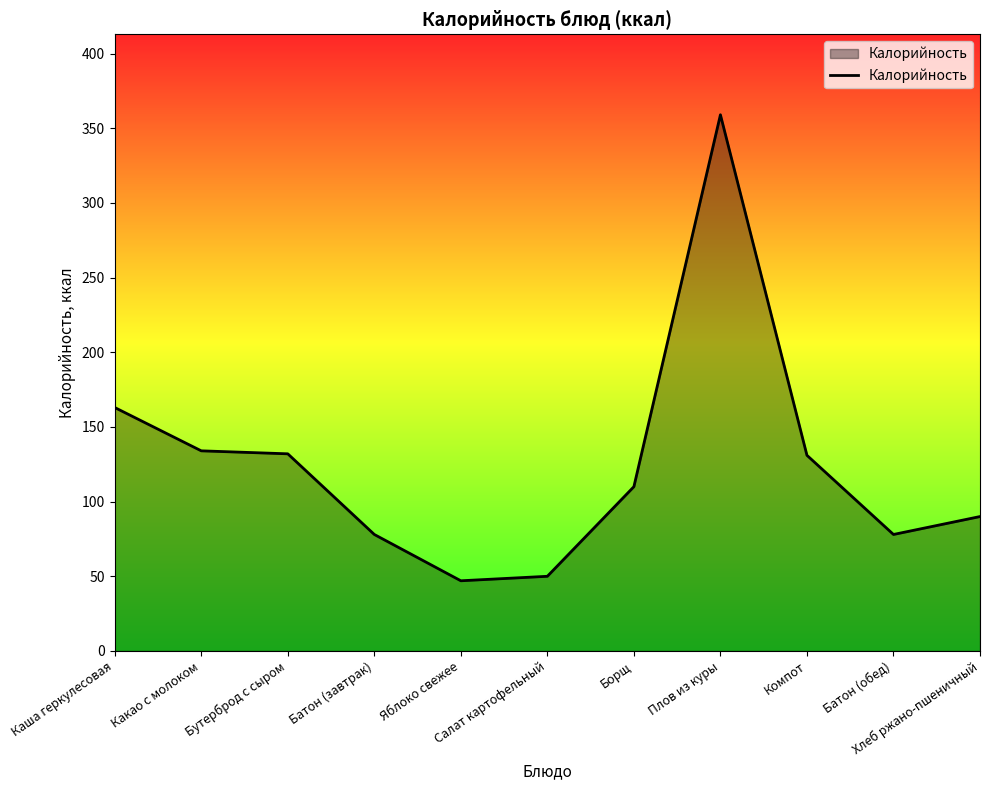

What is the difference between the maximum and minimum values?

312